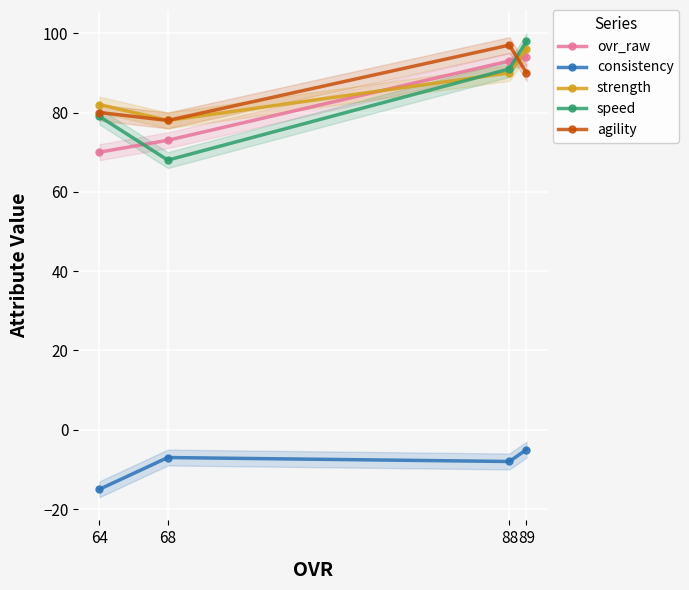

What is the value of the speed point at the 1st from the left?

79